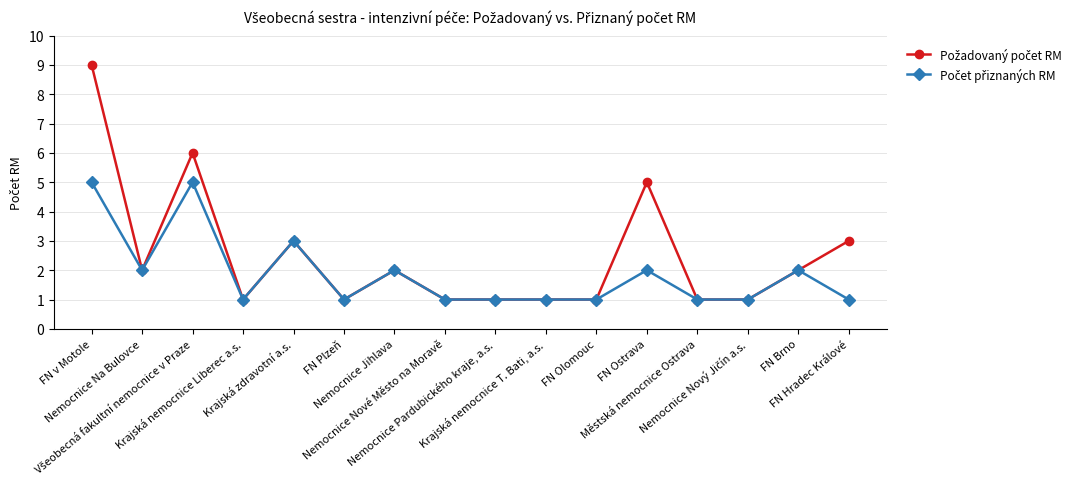

Count the number of data series in this chart.

2